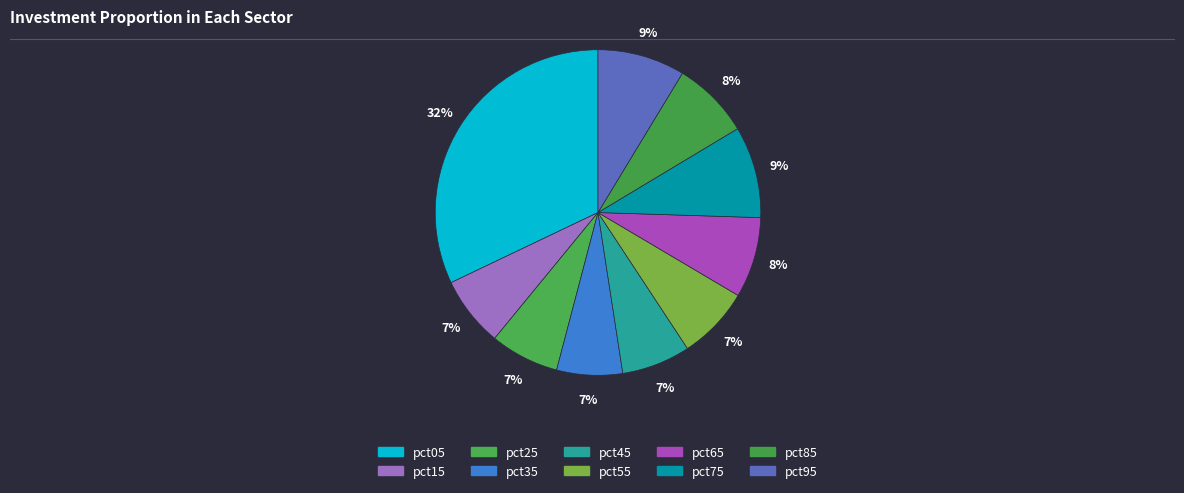

Does any single category account for the majority?

No